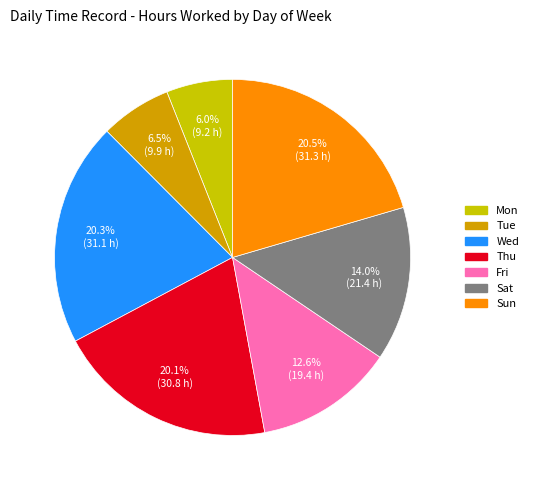

To the nearest percent, what is the combined percentage of Wed and Tue?

27%